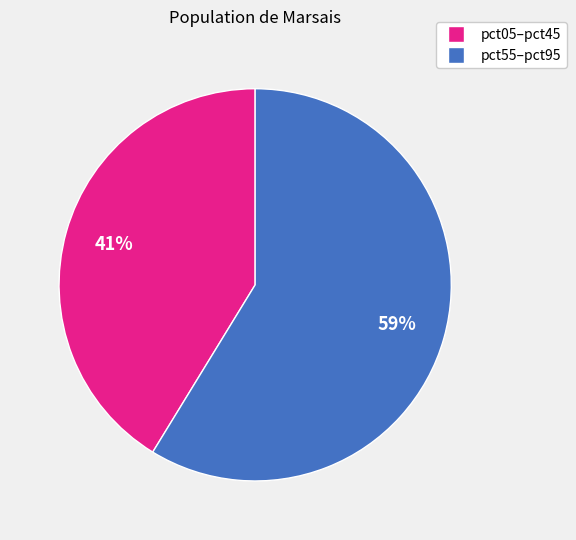

To the nearest percent, what is the average slice percentage?

50%